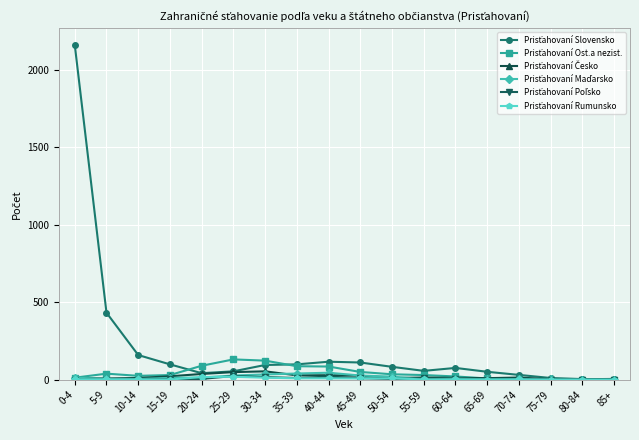

Does the chart display data point markers on the line(s)?

Yes